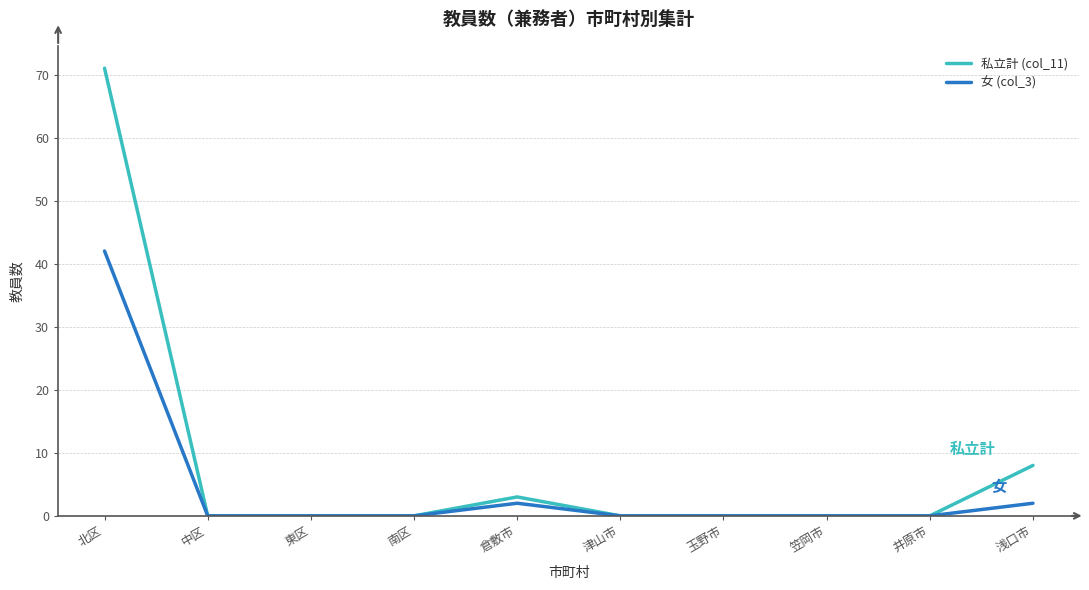

What is the difference between the highest and lowest values at 倉敷市?

1